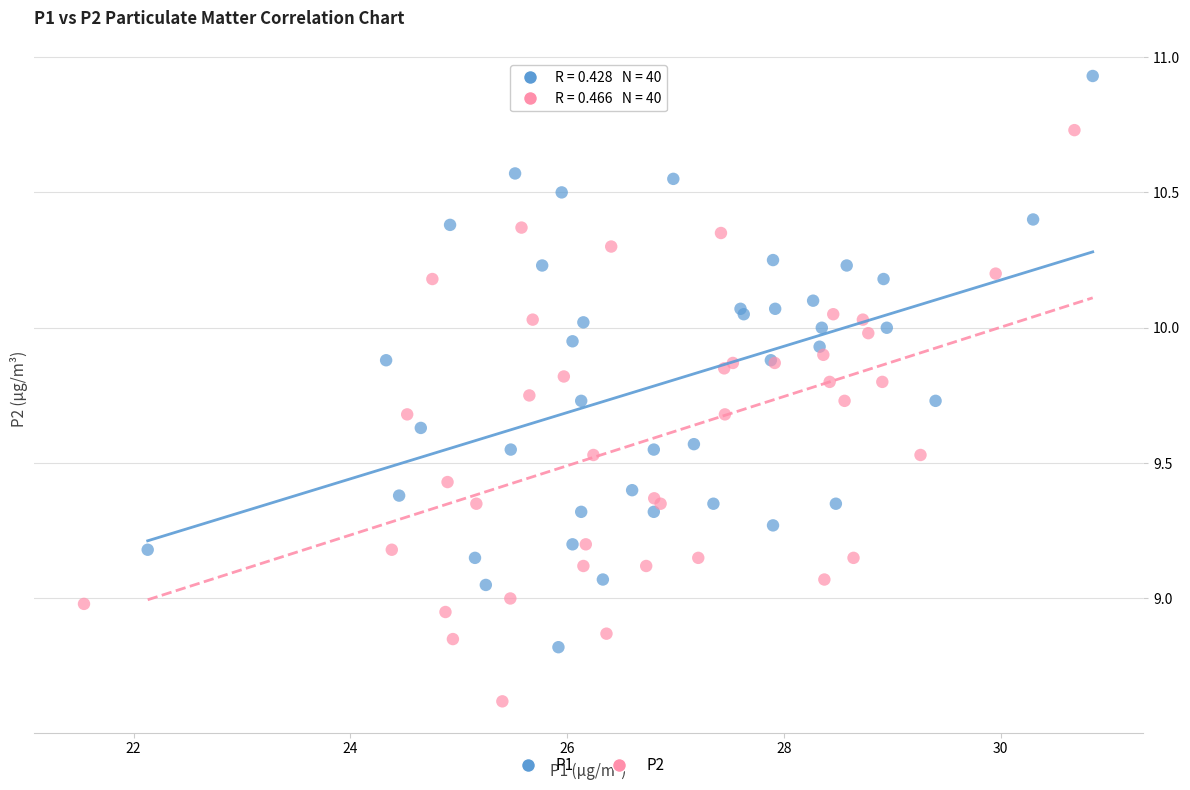

Which series reaches the minimum Y coordinate?

P2